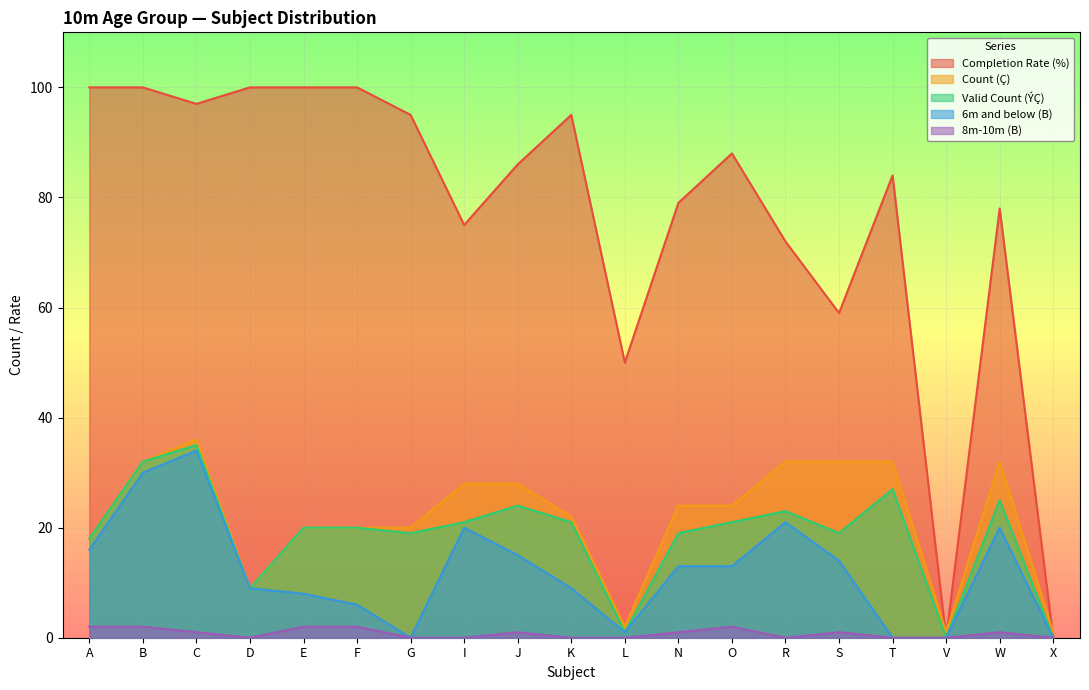

Where does the Count (Ç) series first go above 24?

B